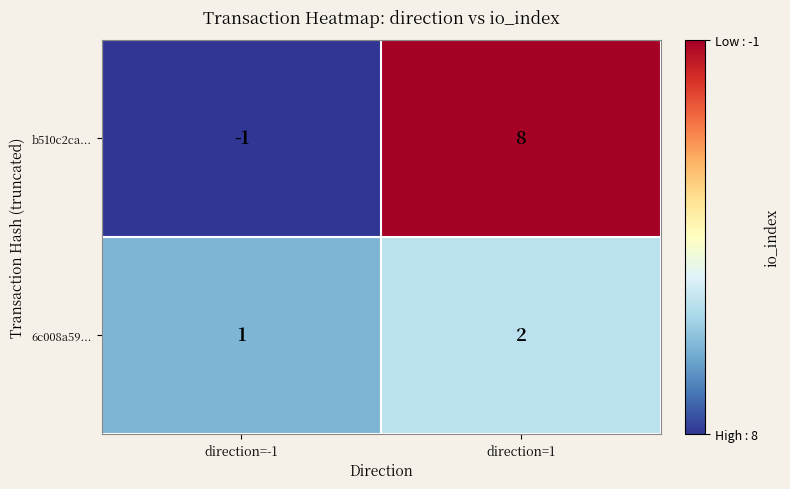

Count the number of categories in the chart.

2